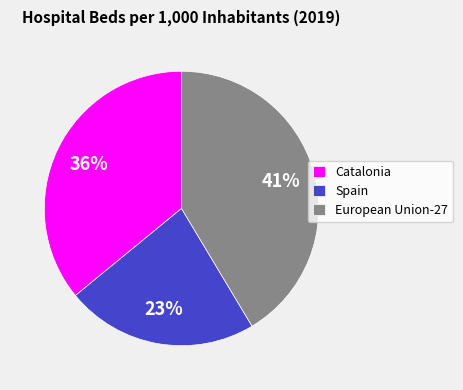

Combined, do Spain and European Union-27 account for over 50%?

Yes